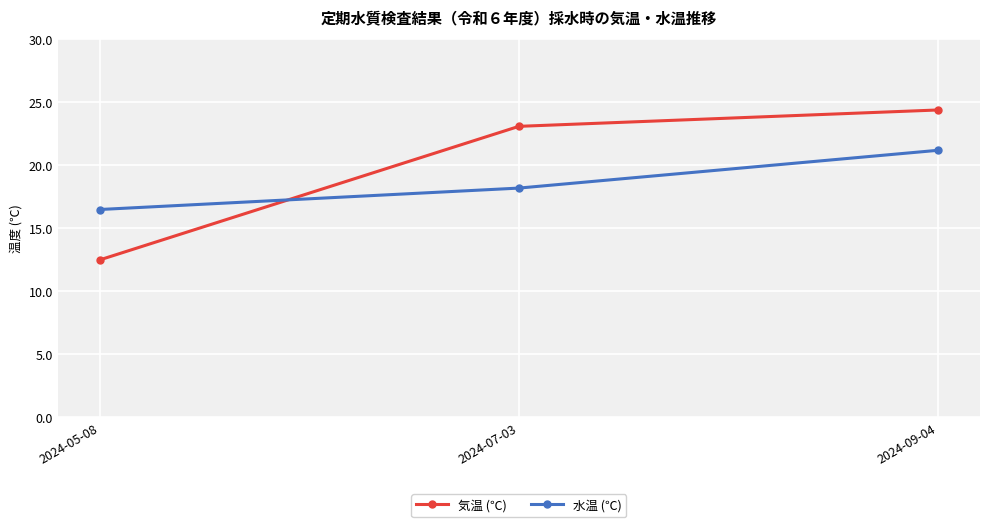

At which category is the sum across all series the highest?

2024-09-04